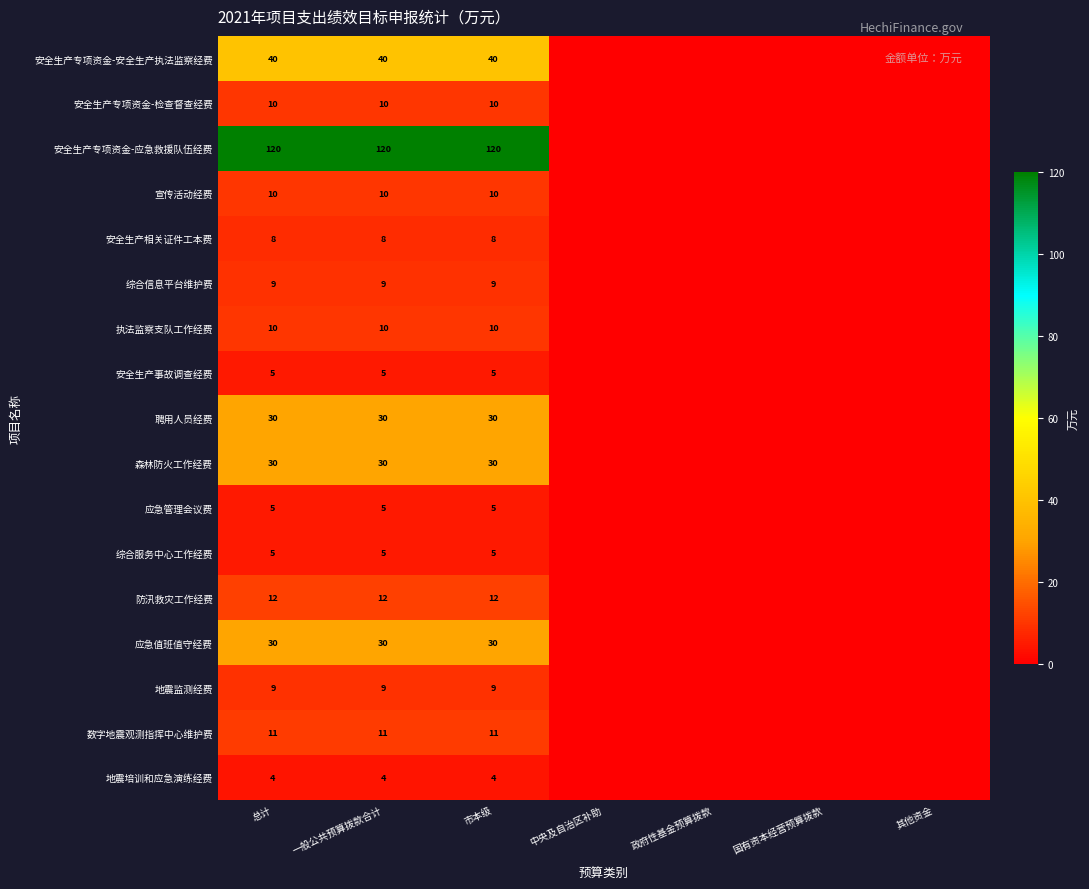

True or false: 安全生产相关证件工本费 has a value of 8 at 总计.

True